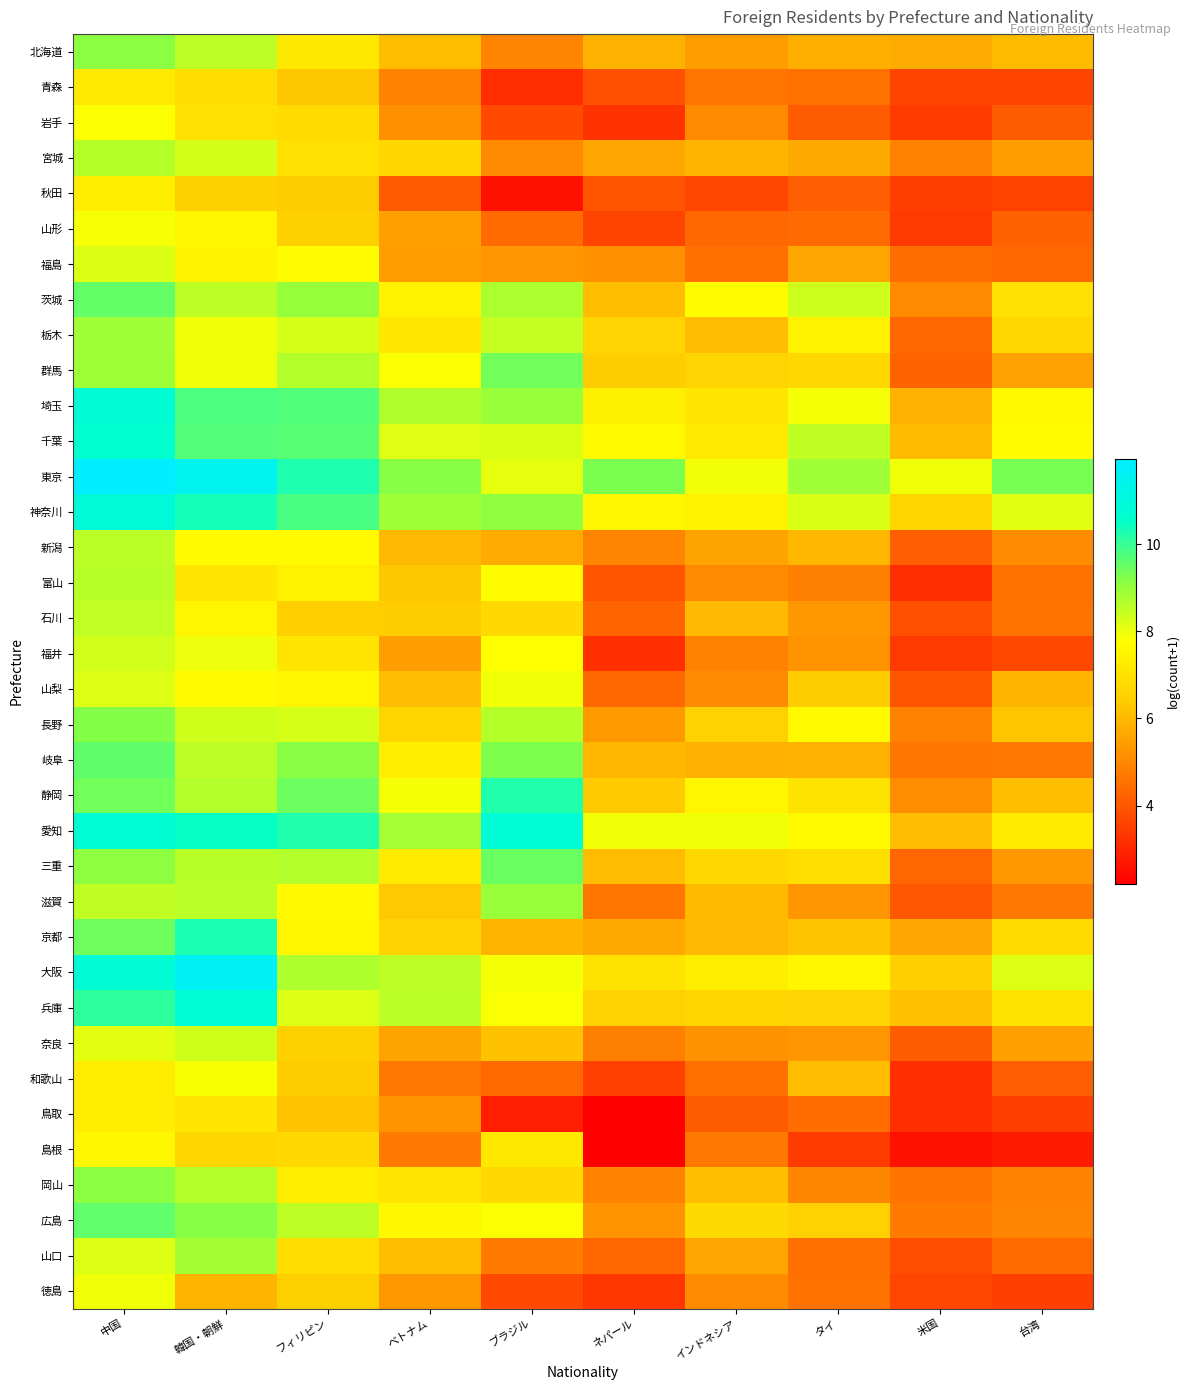

Reading left to right, extract all data points from this chart.

北海道: 中国=9.1	韓国・朝鮮=8.5	フィリピン=7.2	ベトナム=6.1	ブラジル=4.9	ネパール=5.9	インドネシア=5.4	タイ=5.8	米国=5.7	台湾=6.0
青森: 中国=7.2	韓国・朝鮮=6.9	フィリピン=6.3	ベトナム=4.9	ブラジル=3.1	ネパール=3.8	インドネシア=4.6	タイ=4.5	米国=3.6	台湾=3.6
岩手: 中国=7.8	韓国・朝鮮=6.9	フィリピン=6.8	ベトナム=5.2	ブラジル=3.7	ネパール=3.3	インドネシア=5.0	タイ=4.1	米国=3.4	台湾=4.1
宮城: 中国=8.6	韓国・朝鮮=8.3	フィリピン=6.9	ベトナム=6.7	ブラジル=5.0	ネパール=5.6	インドネシア=5.9	タイ=5.7	米国=4.9	台湾=5.4
秋田: 中国=7.3	韓国・朝鮮=6.5	フィリピン=6.4	ベトナム=4.1	ブラジル=2.6	ネパール=4.0	インドネシア=3.7	タイ=4.1	米国=3.5	台湾=3.6
山形: 中国=7.9	韓国・朝鮮=7.5	フィリピン=6.5	ベトナム=5.5	ブラジル=4.4	ネパール=3.6	インドネシア=4.3	タイ=4.4	米国=3.4	台湾=4.2
福島: 中国=8.2	韓国・朝鮮=7.5	フィリピン=7.7	ベトナム=5.4	ブラジル=5.3	ネパール=5.2	インドネシア=4.5	タイ=5.6	米国=4.5	台湾=4.3
茨城: 中国=9.5	韓国・朝鮮=8.5	フィリピン=9.0	ベトナム=7.4	ブラジル=8.7	ネパール=6.1	インドネシア=7.7	タイ=8.4	米国=5.0	台湾=6.9
栃木: 中国=8.9	韓国・朝鮮=7.9	フィリピン=8.2	ベトナム=7.1	ブラジル=8.5	ネパール=6.6	インドネシア=6.0	タイ=7.4	米国=4.3	台湾=6.7
群馬: 中国=8.9	韓国・朝鮮=7.9	フィリピン=8.7	ベトナム=7.8	ブラジル=9.4	ネパール=6.4	インドネシア=6.6	タイ=6.7	米国=4.2	台湾=5.5
埼玉: 中国=10.8	韓国・朝鮮=9.8	フィリピン=9.7	ベトナム=8.7	ブラジル=9.0	ネパール=7.4	インドネシア=7.1	タイ=7.9	米国=5.8	台湾=7.6
千葉: 中国=10.6	韓国・朝鮮=9.7	フィリピン=9.7	ベトナム=8.2	ブラジル=8.2	ネパール=7.6	インドネシア=7.2	タイ=8.5	米国=6.0	台湾=7.7
東京: 中国=12.0	韓国・朝鮮=11.5	フィリピン=10.3	ベトナム=9.2	ブラジル=8.1	ネパール=9.3	インドネシア=7.9	タイ=8.9	米国=7.9	台湾=9.3
神奈川: 中国=10.9	韓国・朝鮮=10.3	フィリピン=9.8	ベトナム=8.9	ブラジル=9.1	ネパール=7.5	インドネシア=7.4	タイ=8.2	米国=6.6	台湾=8.1
新潟: 中国=8.6	韓国・朝鮮=7.6	フィリピン=7.6	ベトナム=6.0	ブラジル=5.7	ネパール=4.9	インドネシア=5.6	タイ=6.0	米国=4.2	台湾=5.1
富山: 中国=8.6	韓国・朝鮮=7.1	フィリピン=7.4	ベトナム=6.3	ブラジル=7.7	ネパール=4.0	インドネシア=5.0	タイ=4.8	米国=3.1	台湾=4.5
石川: 中国=8.5	韓国・朝鮮=7.5	フィリピン=6.5	ベトナム=6.4	ブラジル=6.8	ネパール=4.3	インドネシア=6.0	タイ=5.3	米国=3.9	台湾=4.6
福井: 中国=8.3	韓国・朝鮮=8.0	フィリピン=7.1	ベトナム=5.4	ブラジル=7.8	ネパール=3.2	インドネシア=4.9	タイ=5.2	米国=3.4	台湾=3.7
山梨: 中国=8.2	韓国・朝鮮=7.7	フィリピン=7.5	ベトナム=6.1	ブラジル=7.9	ネパール=4.3	インドネシア=5.1	タイ=6.5	米国=4.0	台湾=5.9
長野: 中国=9.2	韓国・朝鮮=8.3	フィリピン=8.3	ベトナム=6.6	ブラジル=8.6	ネパール=5.3	インドネシア=6.5	タイ=7.6	米国=4.9	台湾=6.2
岐阜: 中国=9.6	韓国・朝鮮=8.5	フィリピン=9.1	ベトナム=7.3	ブラジル=9.3	ネパール=6.0	インドネシア=5.8	タイ=5.9	米国=4.6	台湾=4.7
静岡: 中国=9.4	韓国・朝鮮=8.7	フィリピン=9.5	ベトナム=7.9	ブラジル=10.2	ネパール=6.4	インドネシア=7.5	タイ=7.0	米国=5.1	台湾=6.1
愛知: 中国=10.8	韓国・朝鮮=10.5	フィリピン=10.2	ベトナム=8.8	ブラジル=10.8	ネパール=7.9	インドネシア=7.9	タイ=7.6	米国=6.1	台湾=7.2
三重: 中国=9.1	韓国・朝鮮=8.6	フィリピン=8.7	ベトナム=7.2	ブラジル=9.5	ネパール=6.1	インドネシア=6.7	タイ=6.9	米国=4.3	台湾=5.3
滋賀: 中国=8.5	韓国・朝鮮=8.6	フィリピン=7.6	ベトナム=6.3	ブラジル=9.0	ネパール=4.7	インドネシア=6.0	タイ=5.3	米国=4.0	台湾=4.7
京都: 中国=9.4	韓国・朝鮮=10.3	フィリピン=7.5	ベトナム=6.6	ブラジル=5.9	ネパール=5.7	インドネシア=6.0	タイ=6.2	米国=5.6	台湾=6.8
大阪: 中国=10.8	韓国・朝鮮=11.7	フィリピン=8.7	ベトナム=8.5	ブラジル=7.9	ネパール=7.0	インドネシア=7.3	タイ=7.5	米国=6.5	台湾=8.2
兵庫: 中国=10.1	韓国・朝鮮=10.8	フィリピン=8.2	ベトナム=8.6	ブラジル=7.8	ネパール=6.5	インドネシア=6.6	タイ=6.6	米国=6.2	台湾=7.0
奈良: 中国=8.1	韓国・朝鮮=8.4	フィリピン=6.5	ベトナム=5.6	ブラジル=6.2	ネパール=4.8	インドネシア=5.2	タイ=5.3	米国=4.1	台湾=5.5
和歌山: 中国=7.3	韓国・朝鮮=7.8	フィリピン=6.4	ベトナム=4.7	ブラジル=4.4	ネパール=3.5	インドネシア=4.5	タイ=6.1	米国=3.2	台湾=4.2
鳥取: 中国=7.3	韓国・朝鮮=7.1	フィリピン=6.2	ベトナム=5.2	ブラジル=2.8	ネパール=2.2	インドネシア=4.1	タイ=4.5	米国=3.2	台湾=3.5
島根: 中国=7.6	韓国・朝鮮=6.7	フィリピン=6.7	ベトナム=4.7	ブラジル=7.2	ネパール=2.2	インドネシア=4.7	タイ=3.4	米国=2.6	台湾=2.8
岡山: 中国=9.1	韓国・朝鮮=8.7	フィリピン=7.3	ベトナム=7.1	ブラジル=6.8	ネパール=4.9	インドネシア=6.1	タイ=5.0	米国=4.6	台湾=4.9
広島: 中国=9.6	韓国・朝鮮=9.2	フィリピン=8.5	ベトナム=7.6	ブラジル=7.8	ネパール=5.2	インドネシア=6.8	タイ=6.5	米国=4.7	台湾=4.9
山口: 中国=8.2	韓国・朝鮮=8.8	フィリピン=6.9	ベトナム=6.1	ブラジル=4.7	ネパール=4.3	インドネシア=5.6	タイ=4.5	米国=3.8	台湾=4.4
徳島: 中国=7.9	韓国・朝鮮=5.9	フィリピン=6.5	ベトナム=5.3	ブラジル=3.7	ネパール=3.3	インドネシア=5.1	タイ=4.5	米国=3.7	台湾=3.5